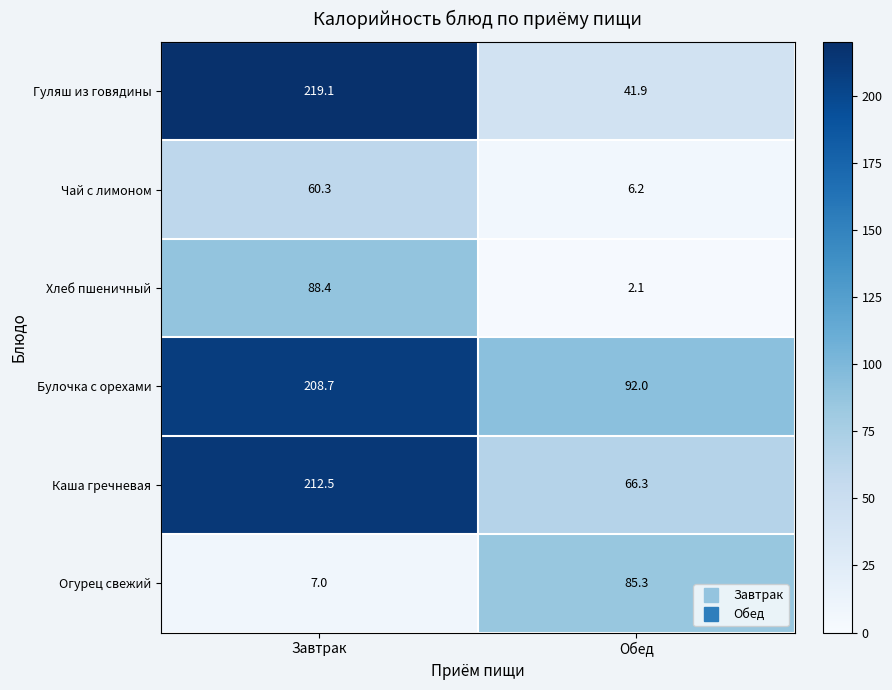

Where does the Гуляш из говядины series first go above 219?

Завтрак